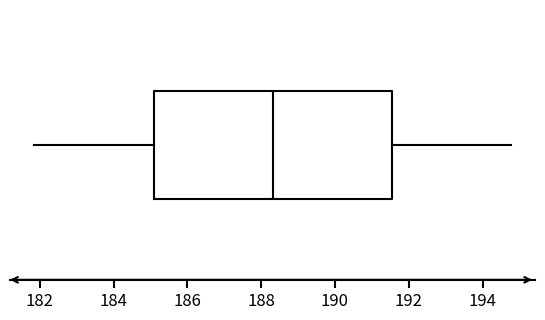

Transcribe this box plot: give where the median line is, the range the box spans, and where the two whiskers end, as read against the x-axis. The values are not printed on the chart, so give them approximately, as read against the axis.

median 188.4, box 185.0 to 191.6, whiskers 181.8 to 194.8